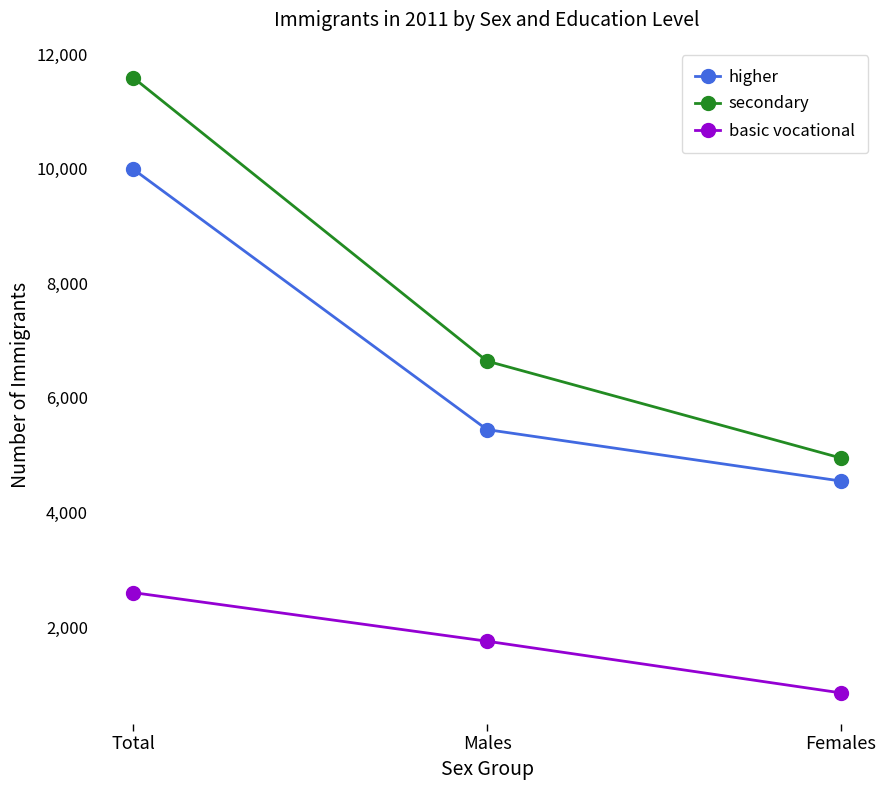

What is the minimum value shown in the chart?

849